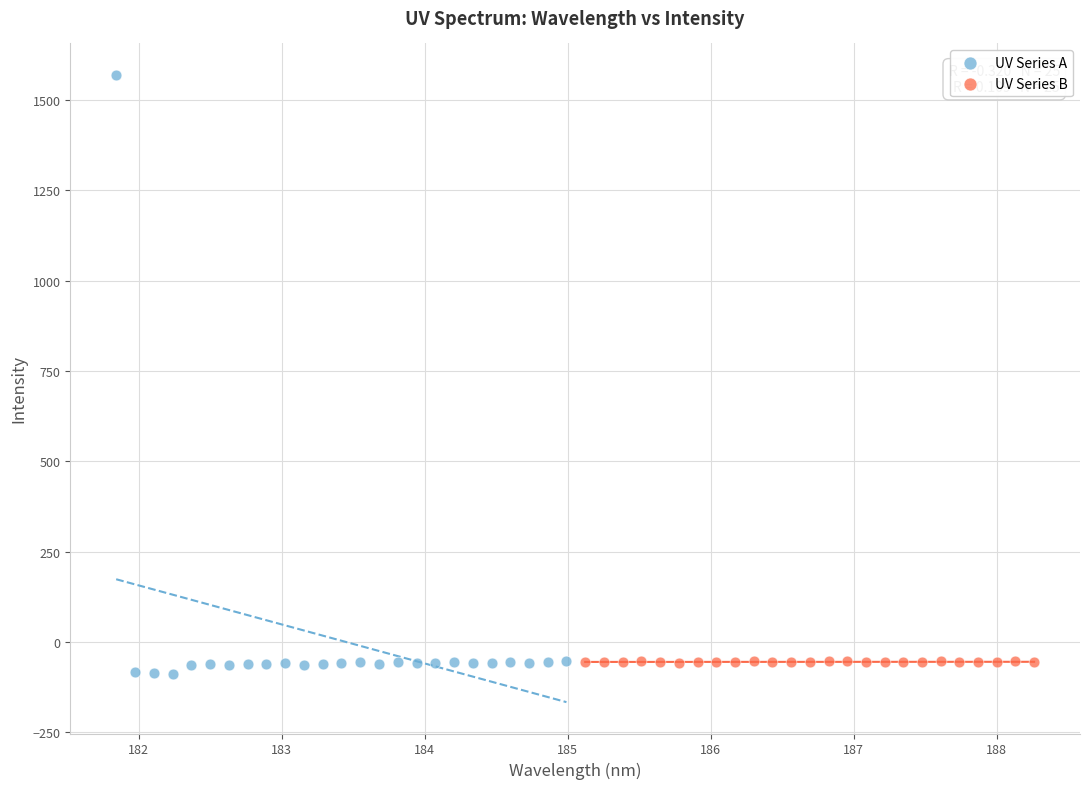

Which series has the widest spread of Y values?

UV Series A